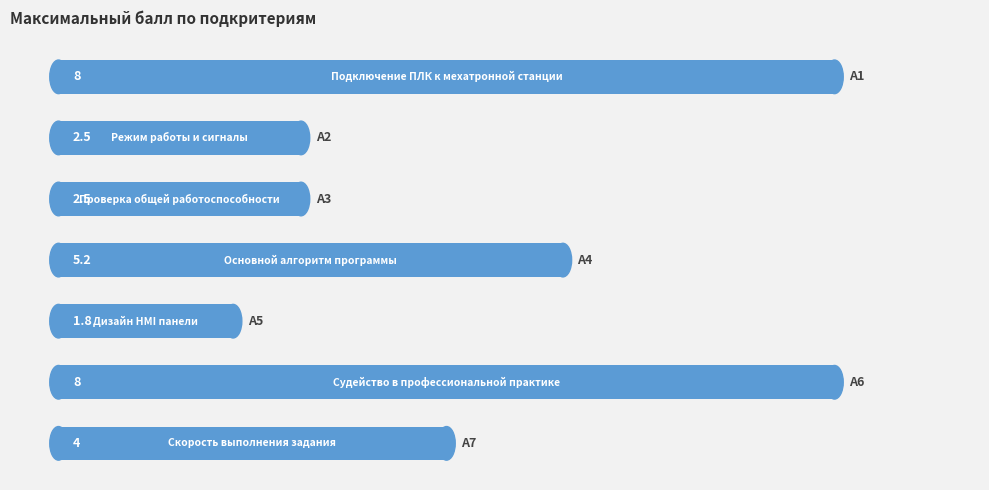

How many bars are there in total?

7